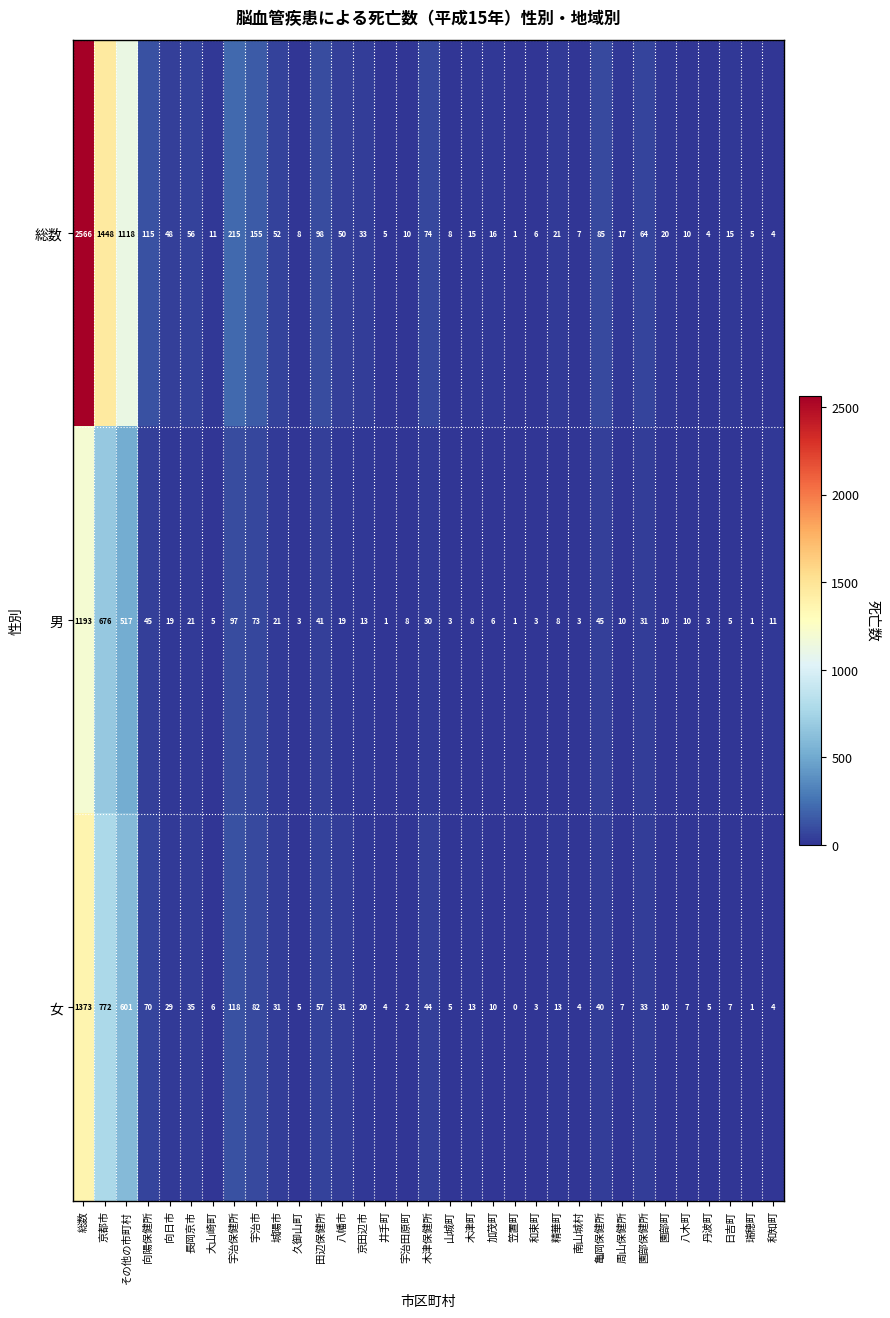

What is the maximum value shown in the chart?

2566